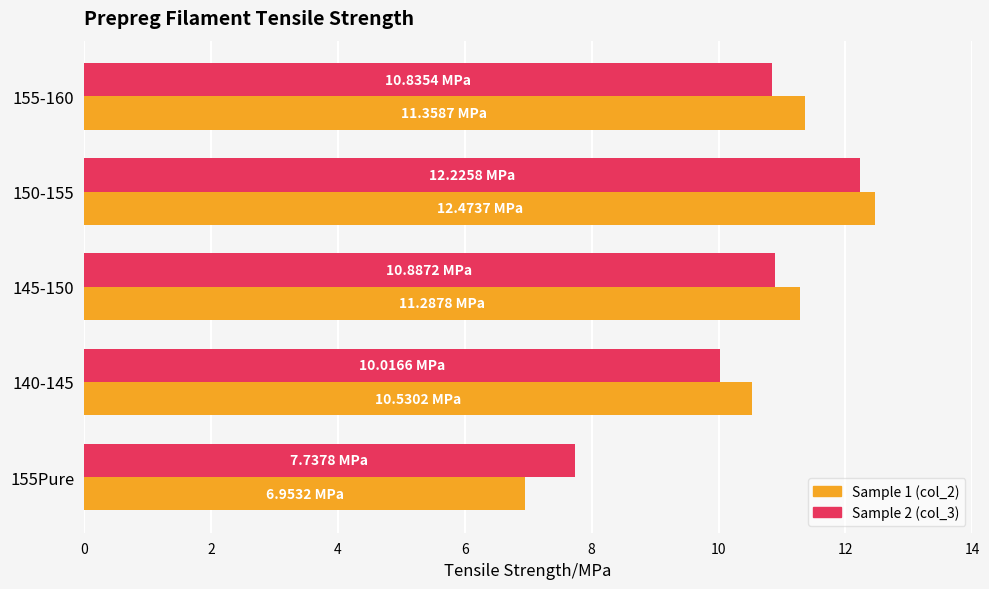

At which category is the sum across all series the highest?

150-155